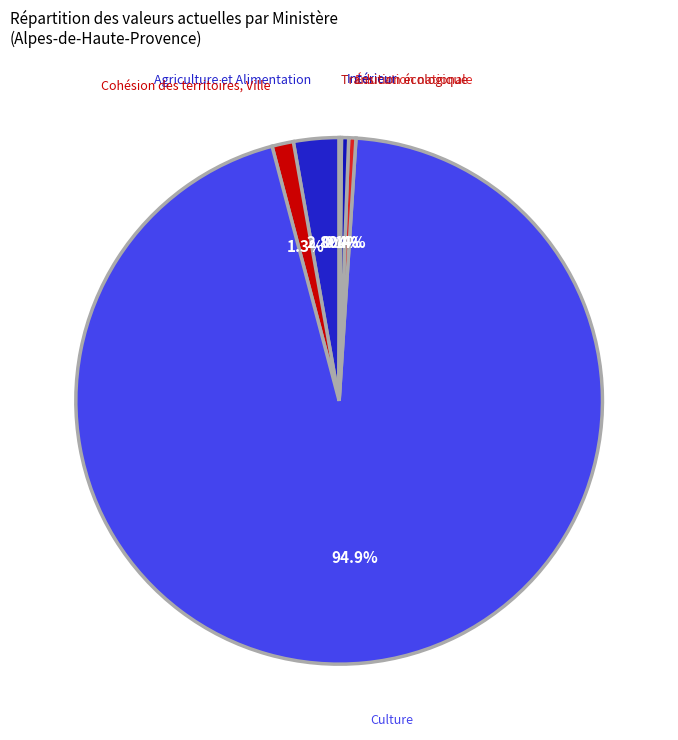

Which slice is the largest?

Culture